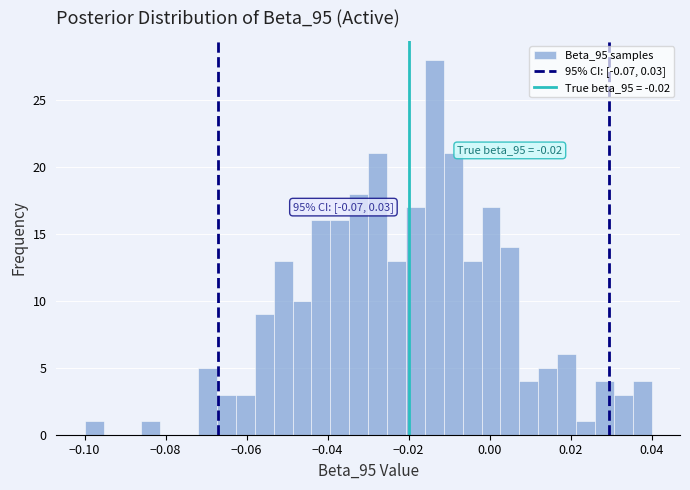

Read against the x-axis, roughly where is the centre of the tallest bar?

-0.014